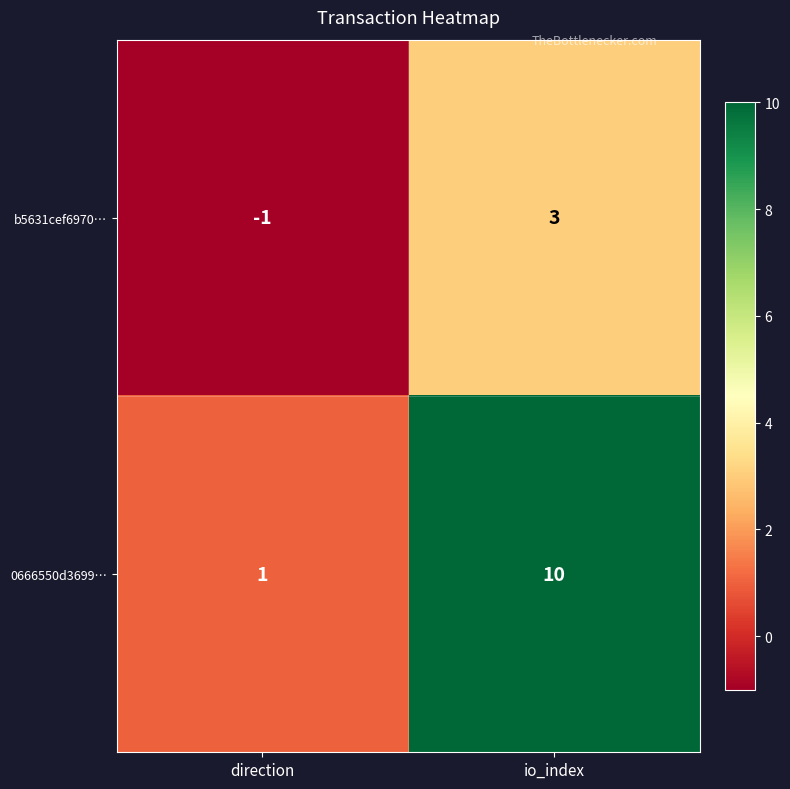

What is the sum of all 0666550d3699… values?

11